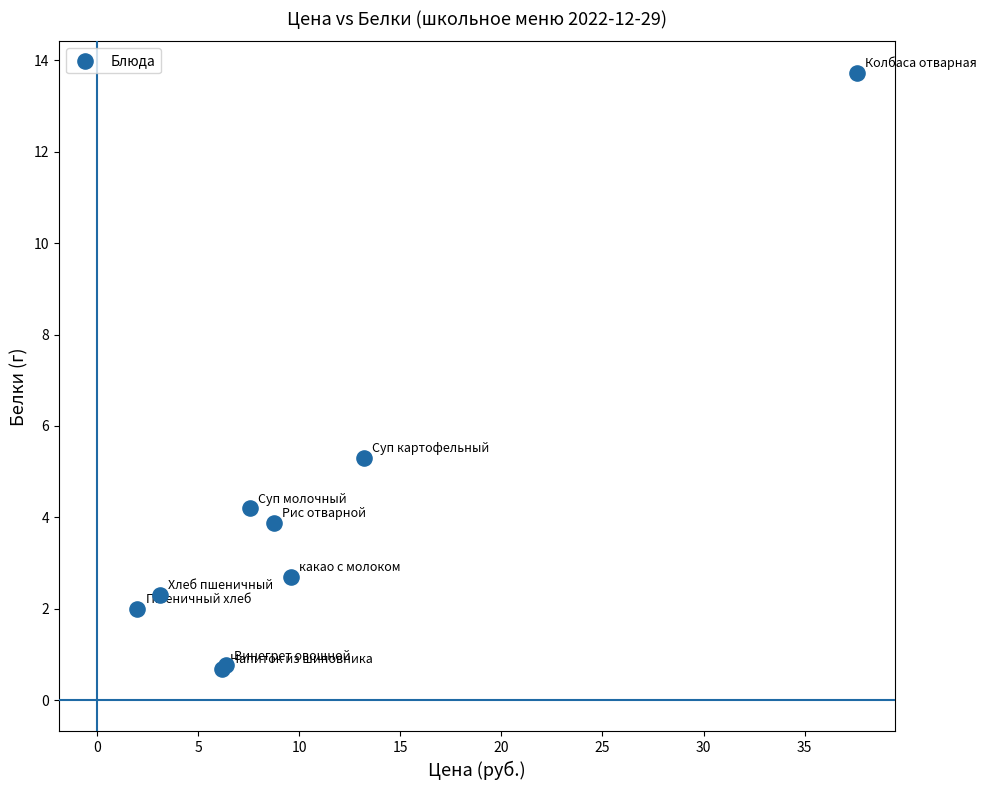

What Y value in the scatter plot is closest to 7?

5.3